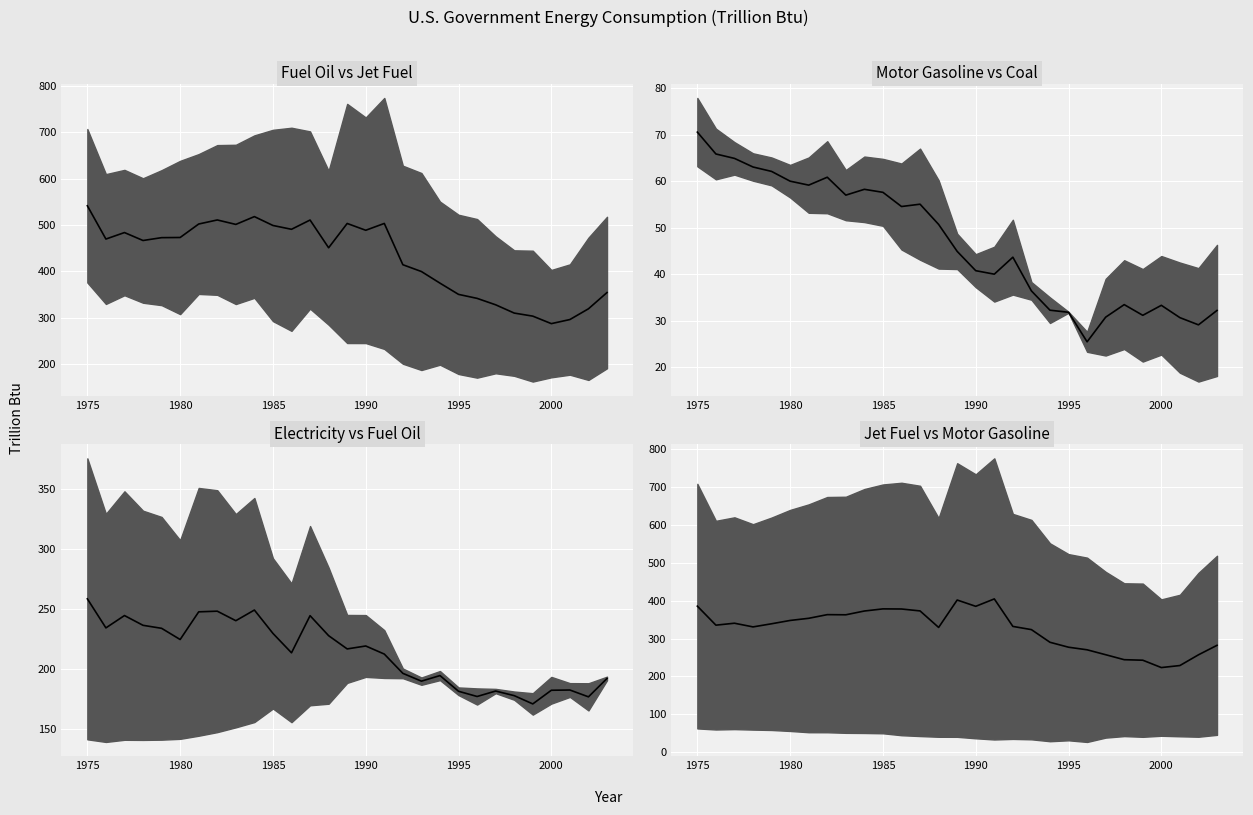

Where is the first local maximum?

1985